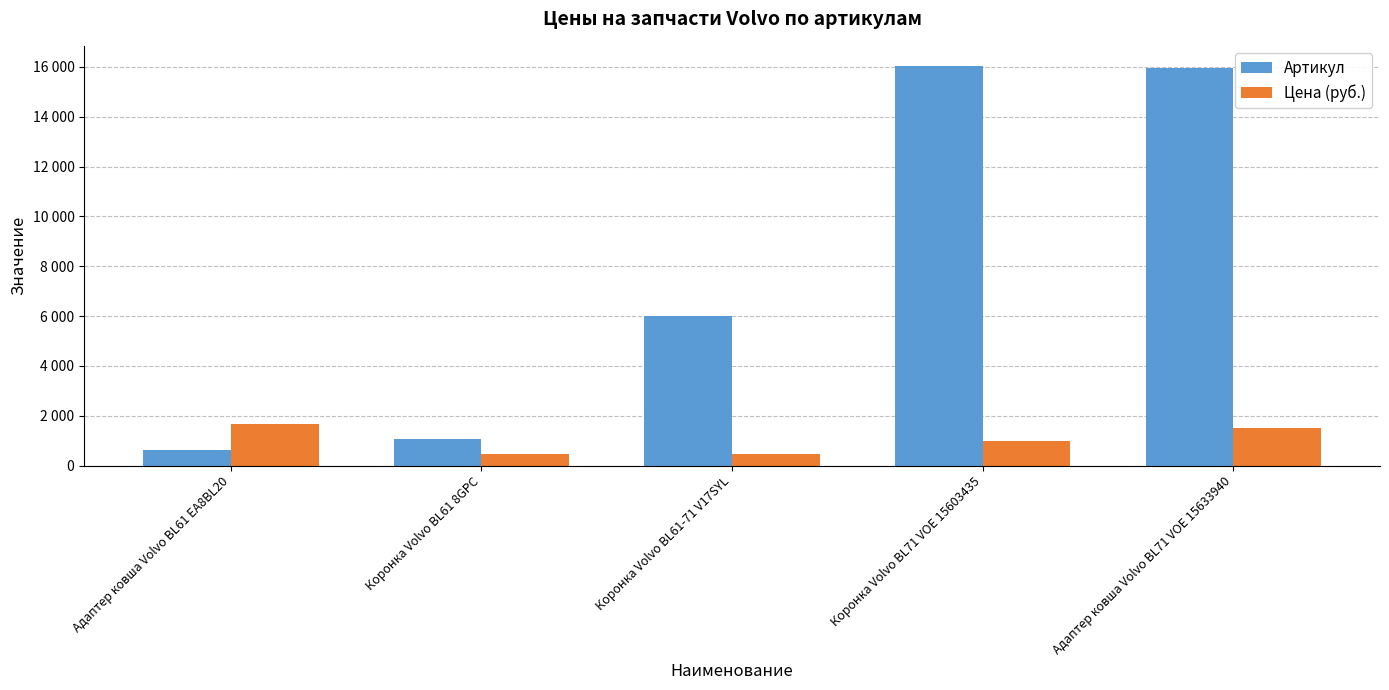

What is the label of the 2nd bar from the right?

Коронка Volvo BL71 VOE 15603435